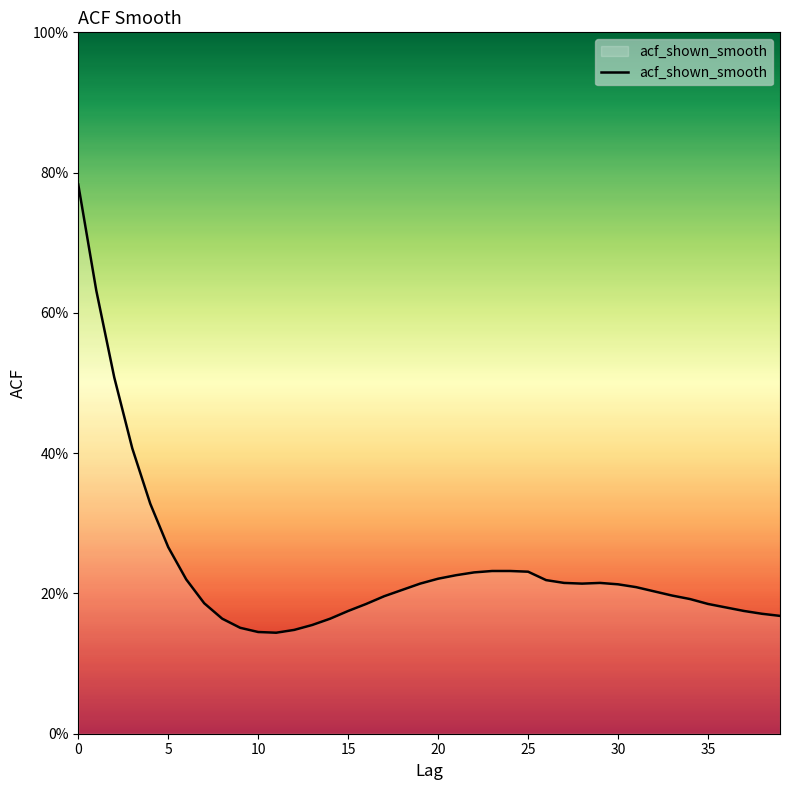

What is the value of the 39th point from the left?

0.2